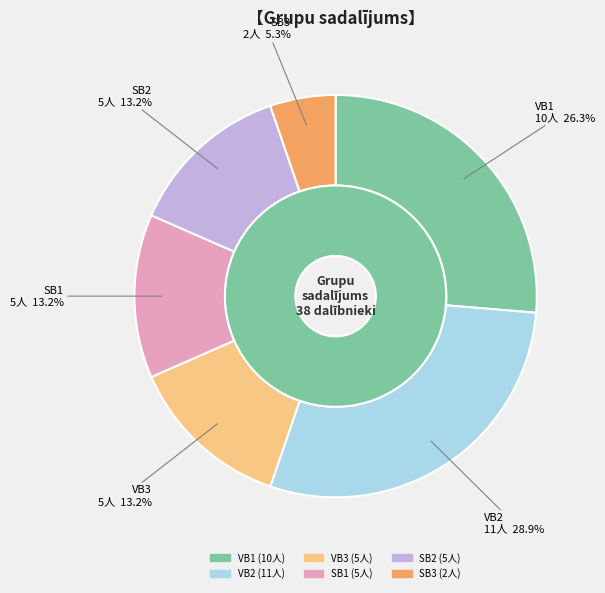

To the nearest percent, what is the combined percentage of SB3 and SB1?

18%